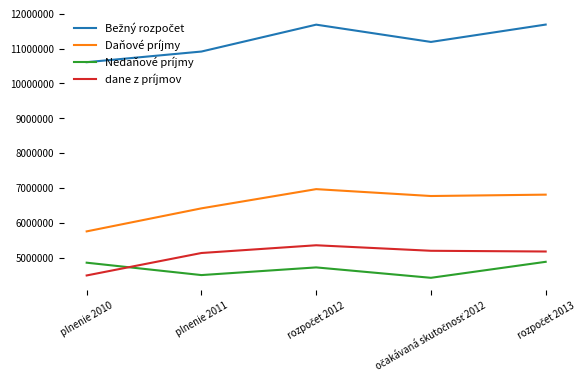

What is the highest value of the dane z príjmov series?

5356545.0